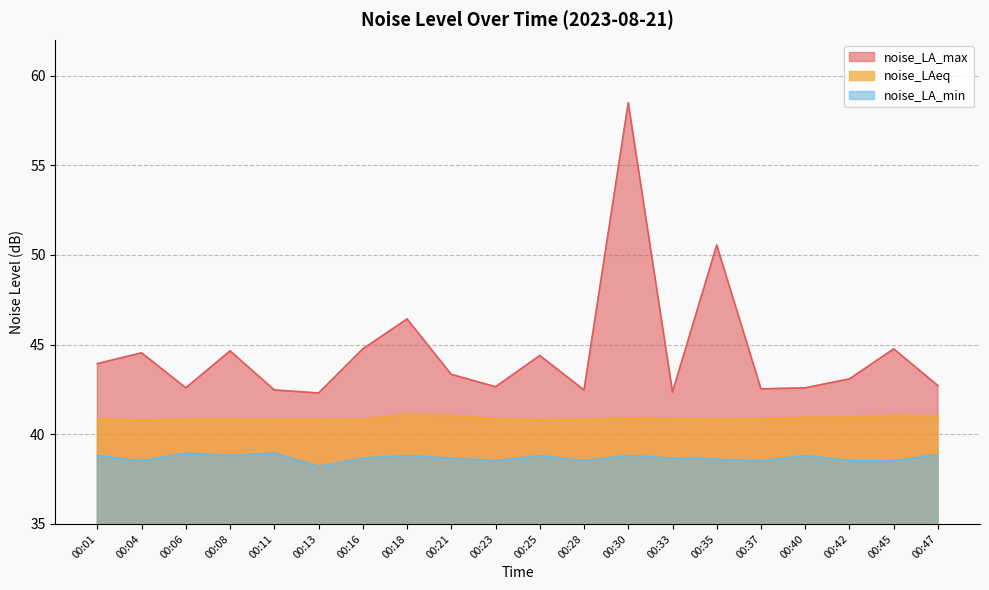

What are all the series names shown in the legend?

noise_LA_max, noise_LAeq, noise_LA_min